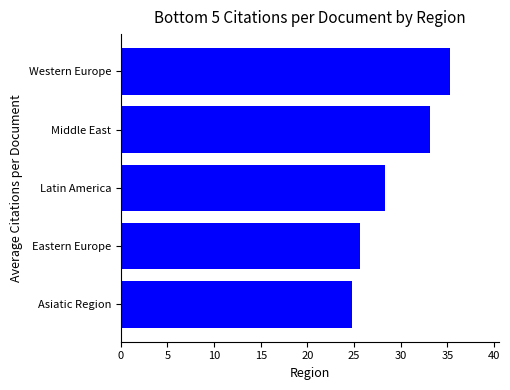

Are the bars horizontal?

Yes